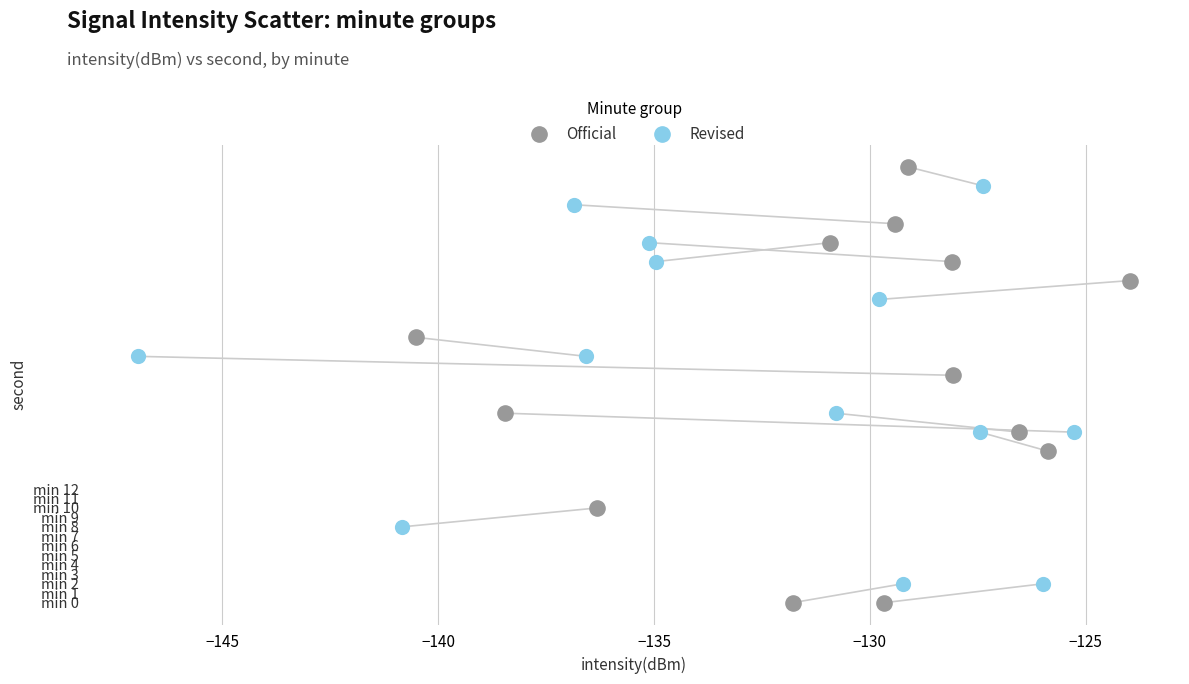

Which series reaches the minimum Y coordinate?

Official